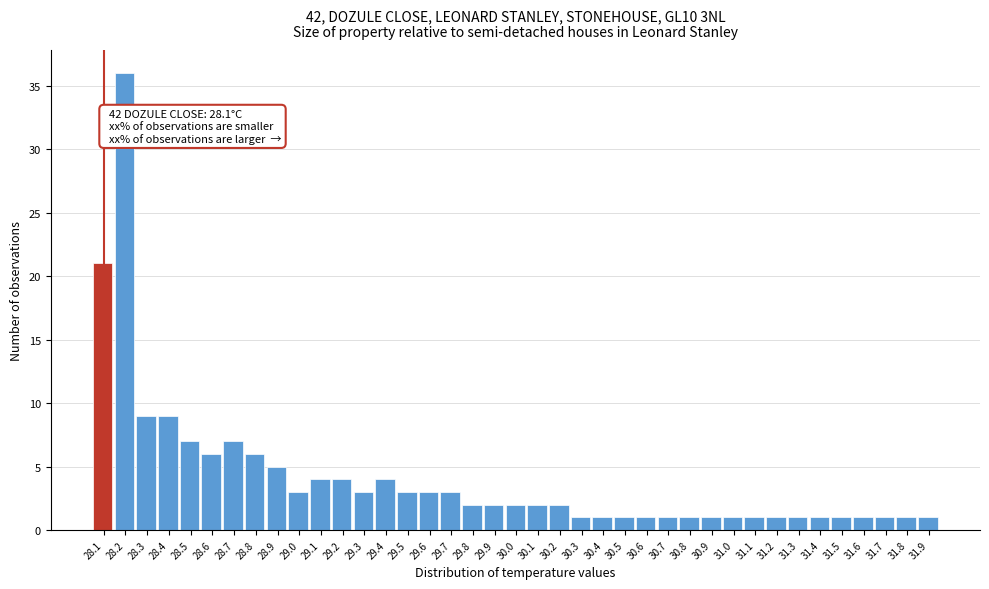

What is the difference between the maximum and minimum values?

35